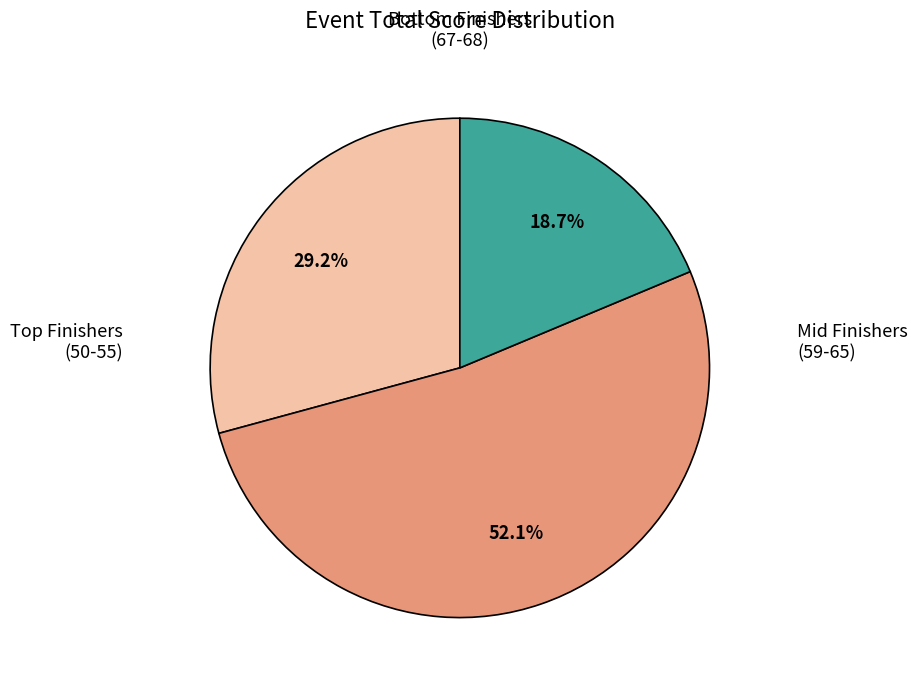

Is there any slice that represents more than half of the pie?

Yes